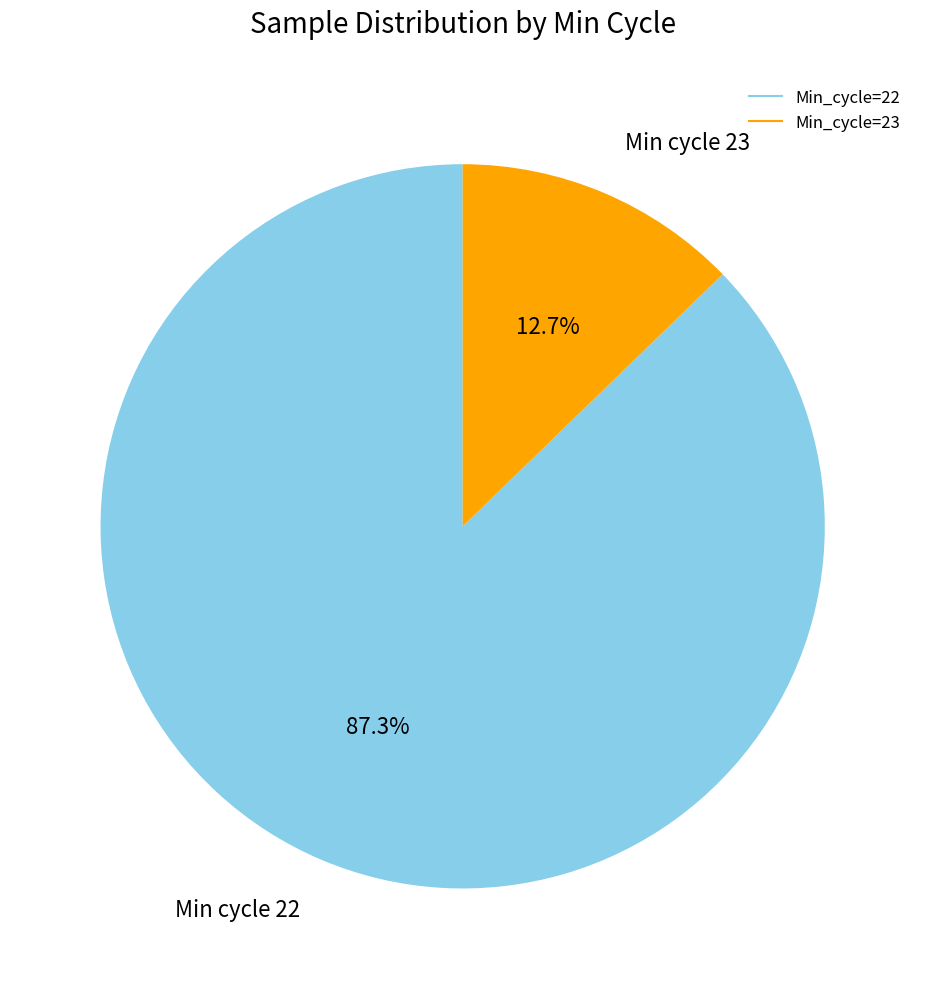

Rank the categories by value from highest to lowest.

Min_cycle=22, Min_cycle=23